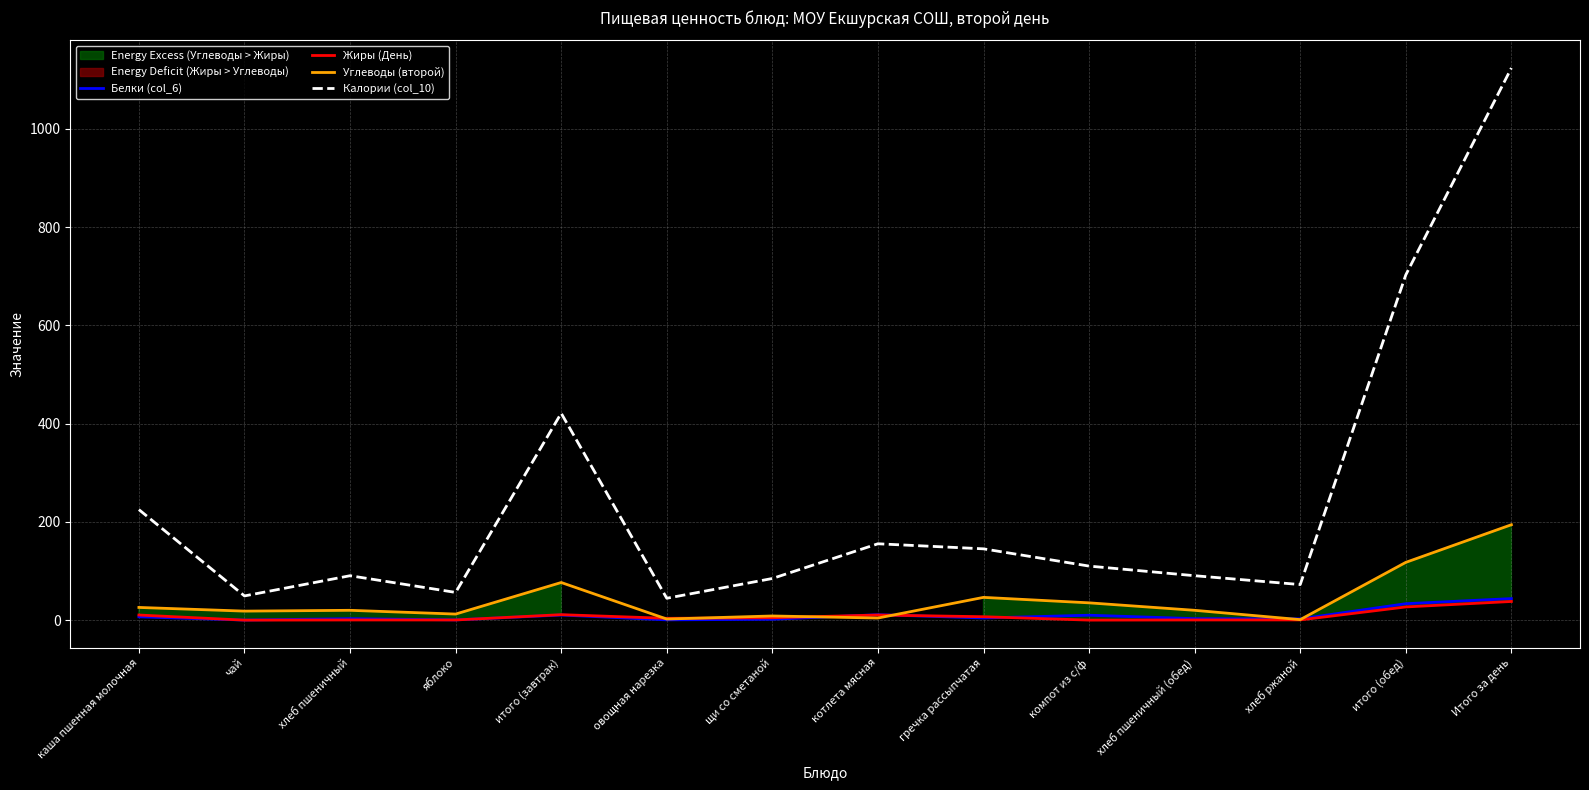

What position from the left is каша пшенная молочная?

1